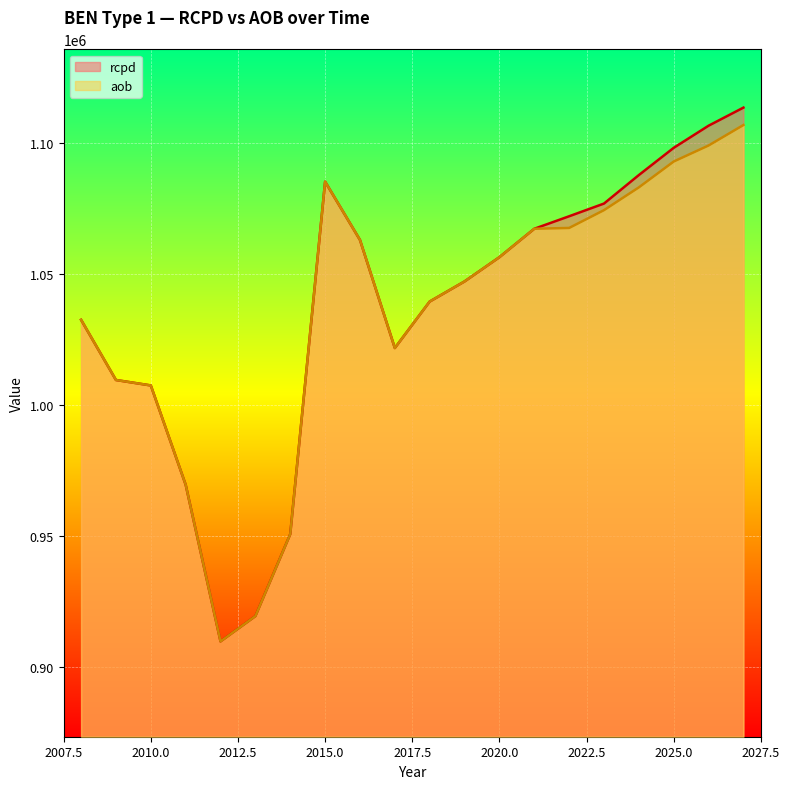

True or false: aob and rcpd intersect in this chart.

False